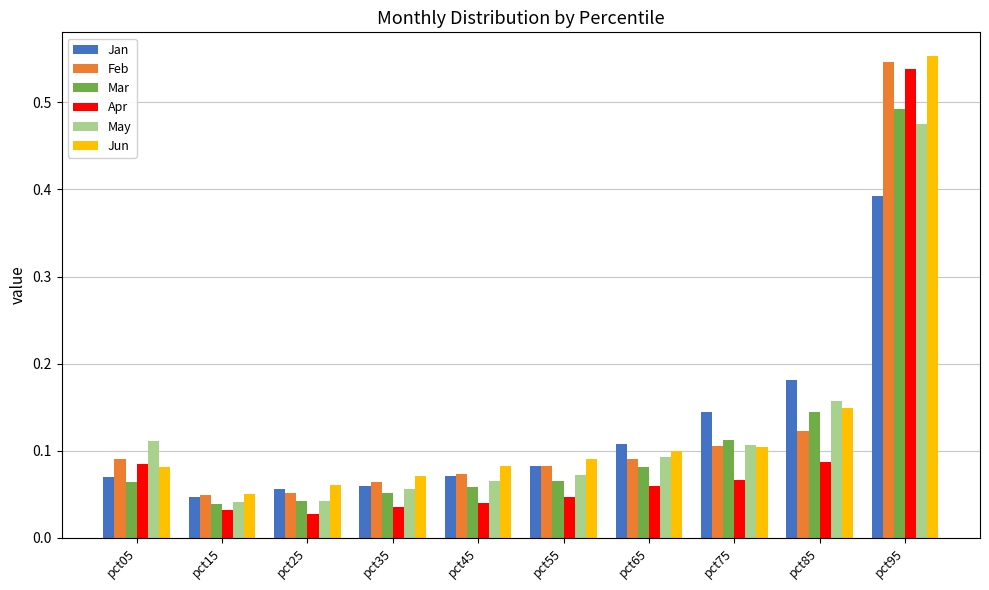

Is the value of Jun at pct45 greater than the value of Feb at pct95?

No